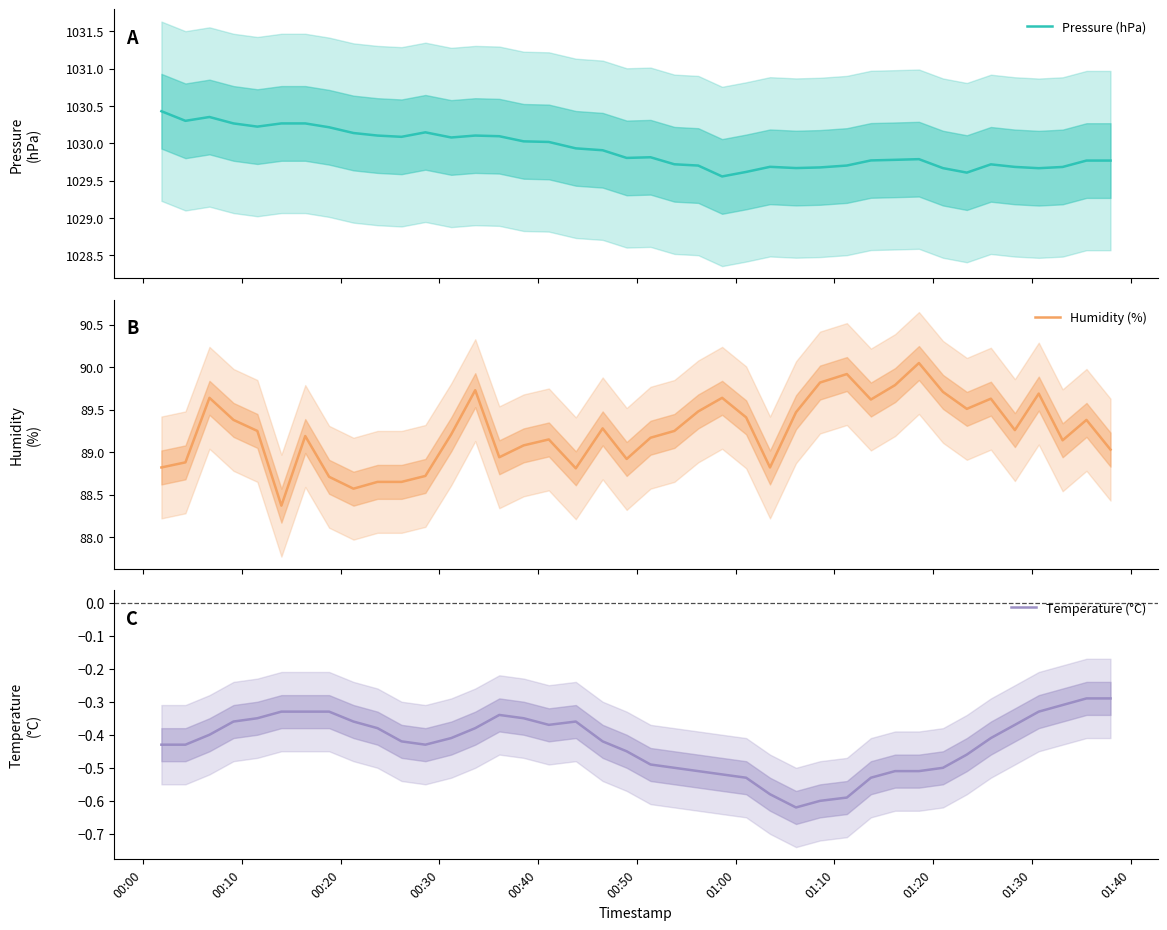

List the series in order of their peak value, highest first.

Pressure (hPa), Humidity (%), Temperature (°C)